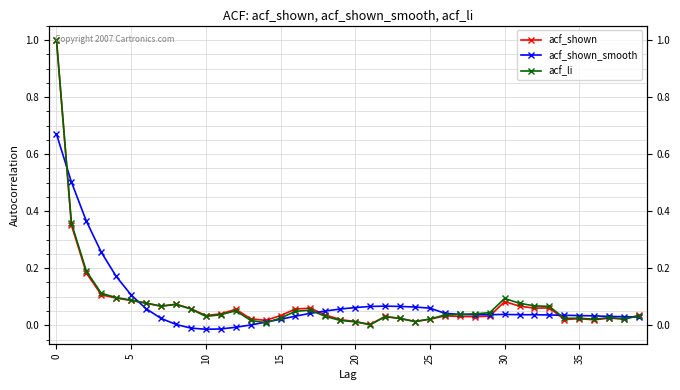

Rank the series at 18 from lowest to highest value.

acf_li, acf_shown, acf_shown_smooth